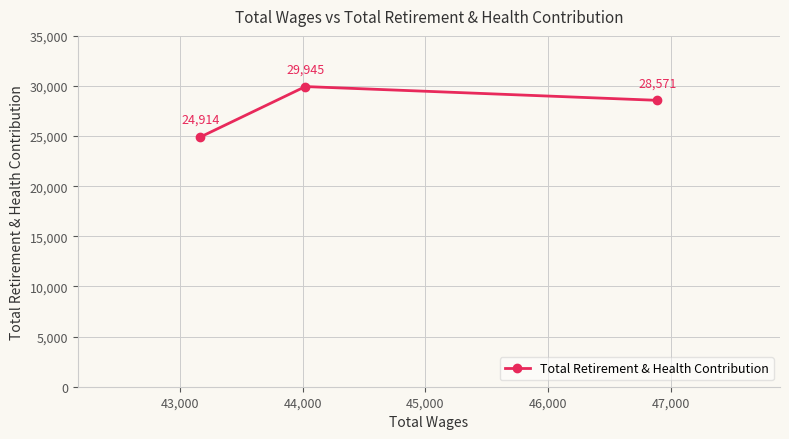

What is the maximum value shown in the chart?

29945